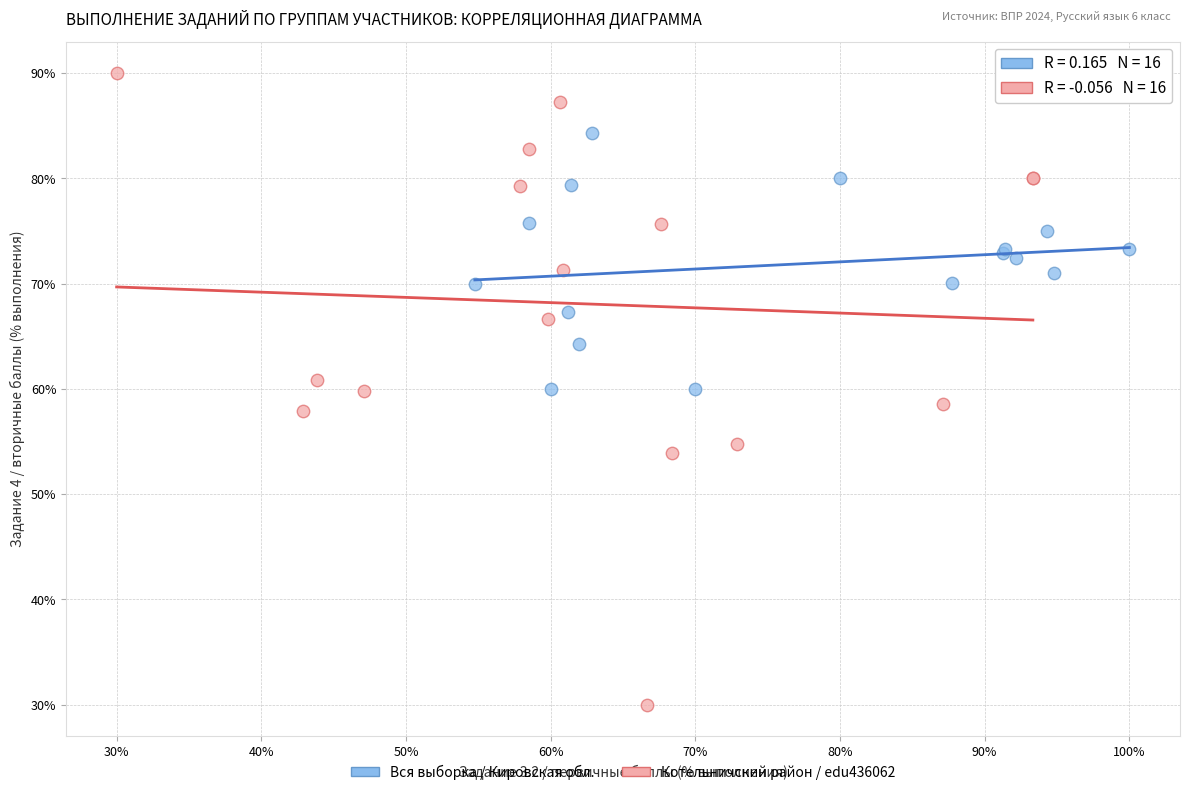

Which series reaches the minimum Y coordinate?

Котельничский район / edu436062